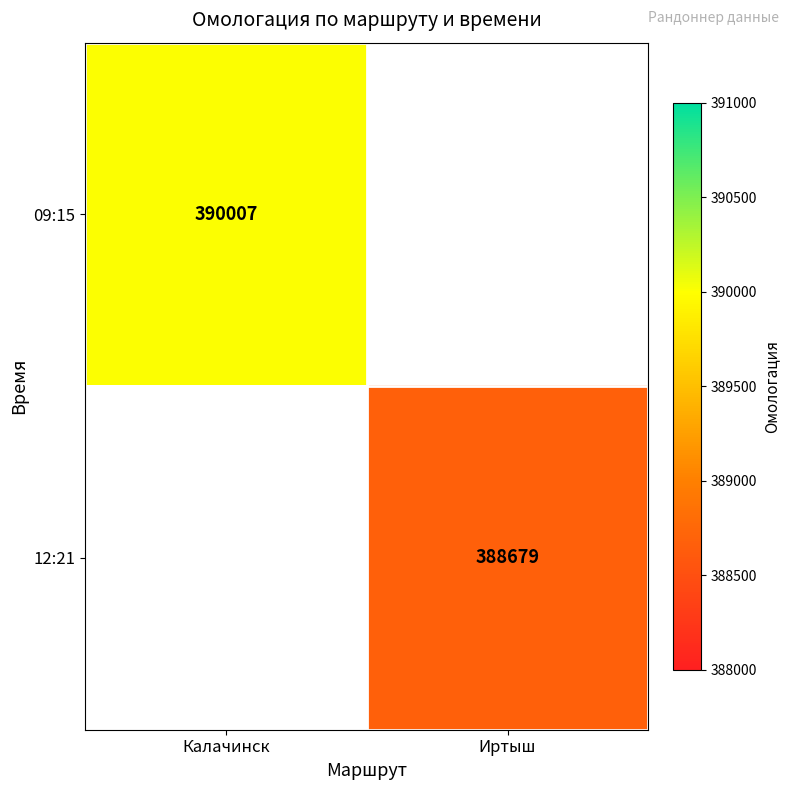

True or false: 12:21 has a value of 388679 at Иртыш.

True